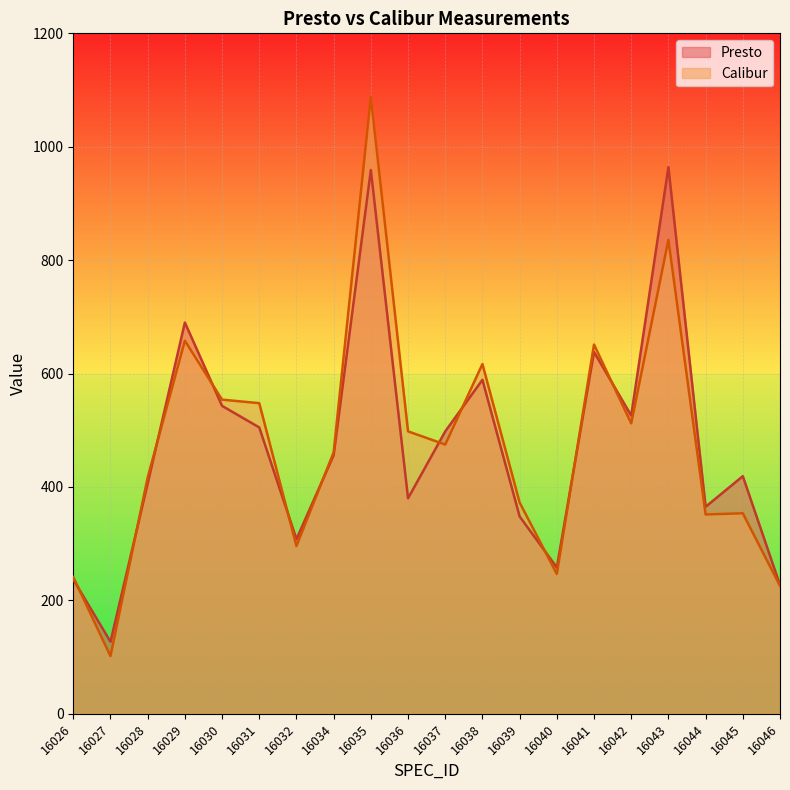

How many data points in Calibur are above 474?

10